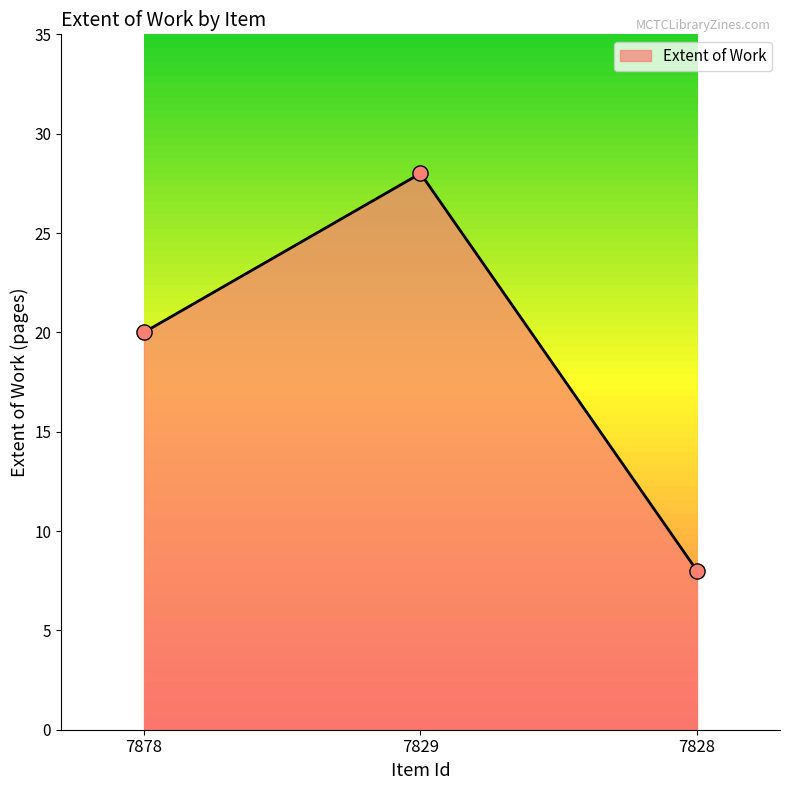

Approximately how many times larger is the value at 7878 compared to 7829?

0.7